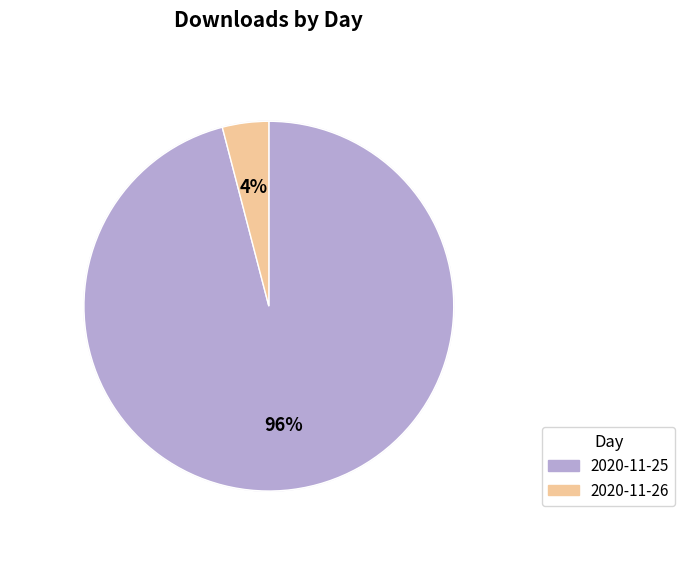

Rank the categories by value from lowest to highest.

2020-11-26, 2020-11-25